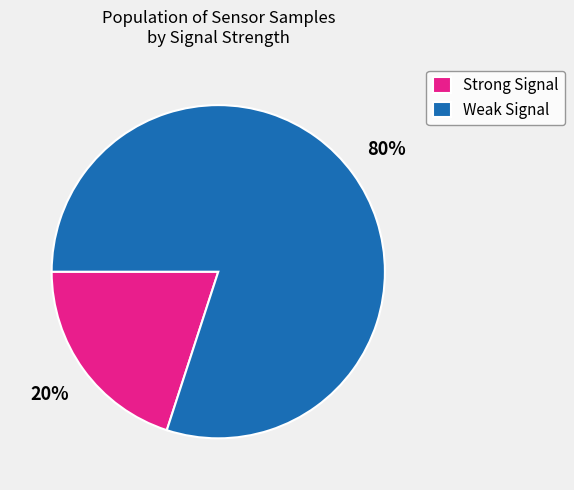

Is there a majority slice in this chart?

Yes